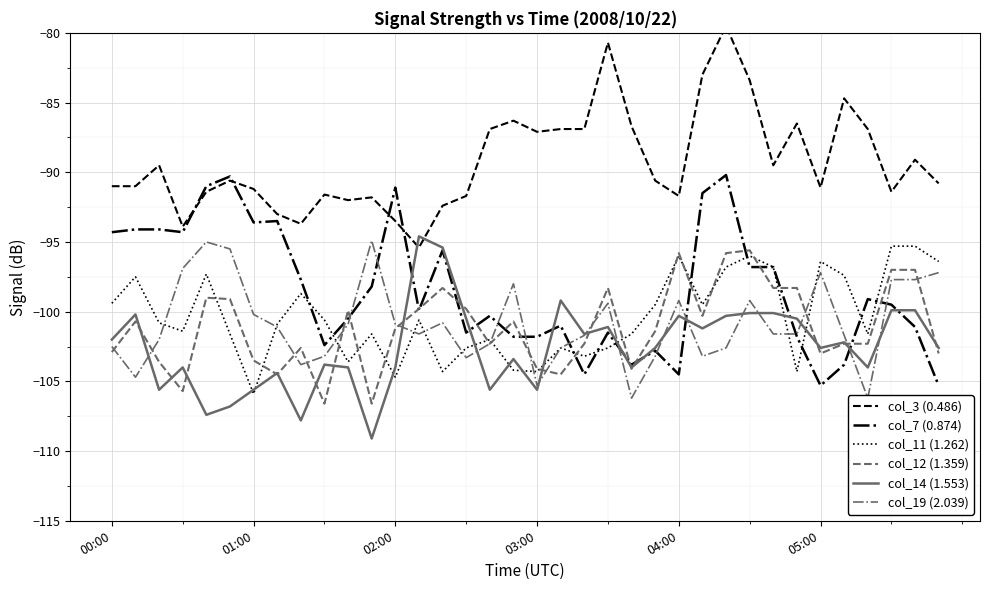

True or false: col_14 (1.553) has a value of -45.9 at 01:00.

False